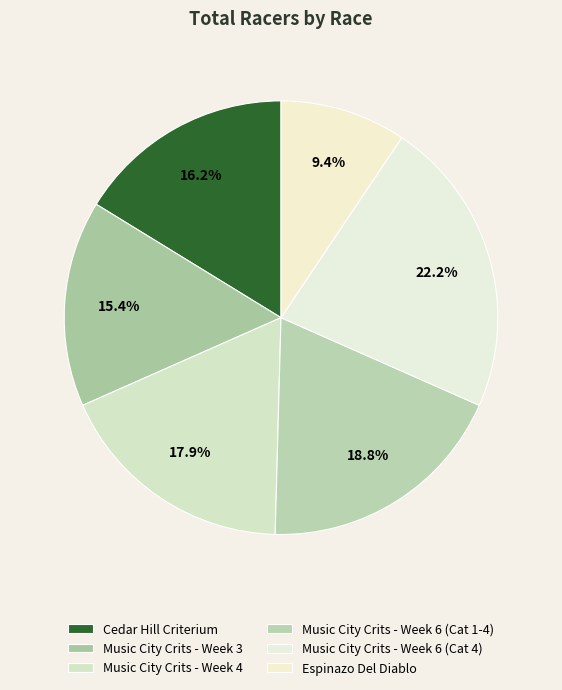

Combined, do Music City Crits - Week 6 (Cat 4) and Music City Crits - Week 3 account for over 50%?

No